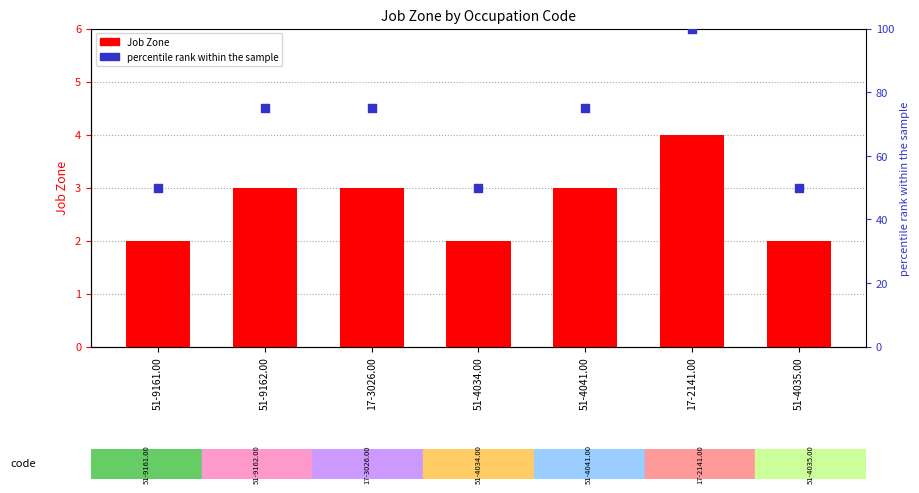

At how many categories does at least one series exceed 13?

7